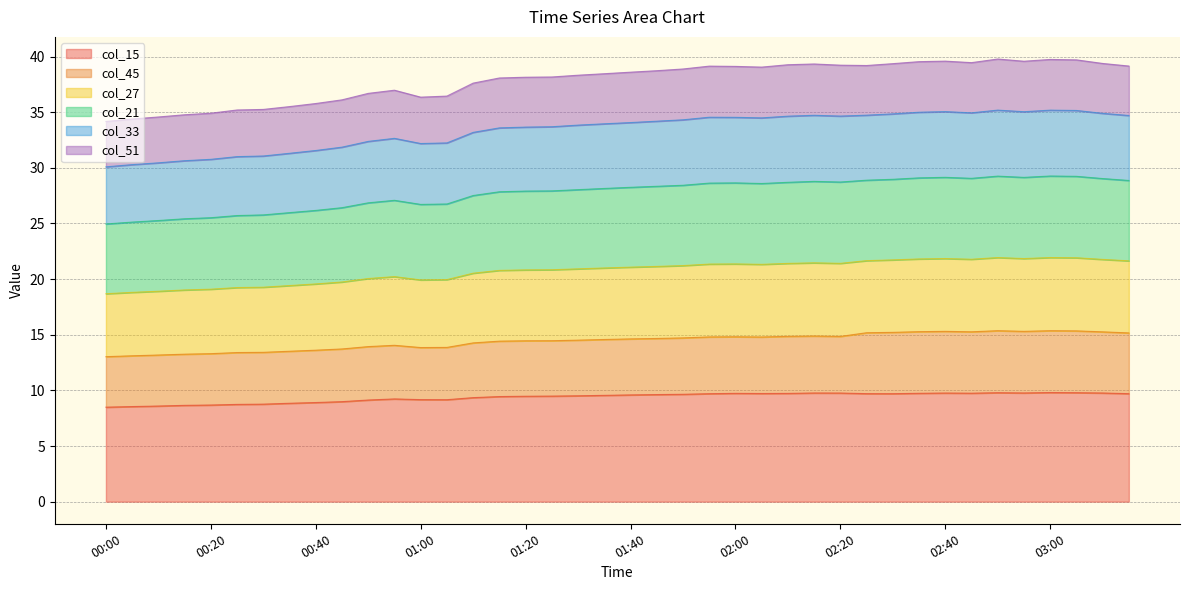

At which label is col_33 closest to 27?

00:55